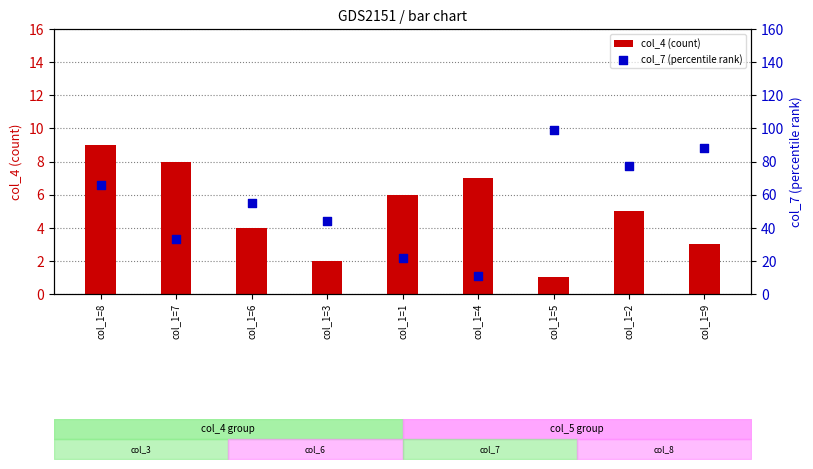

Is the value of col_4 (count) at col_1=5 greater than the value of col_7 (percentile rank) at col_1=5?

No